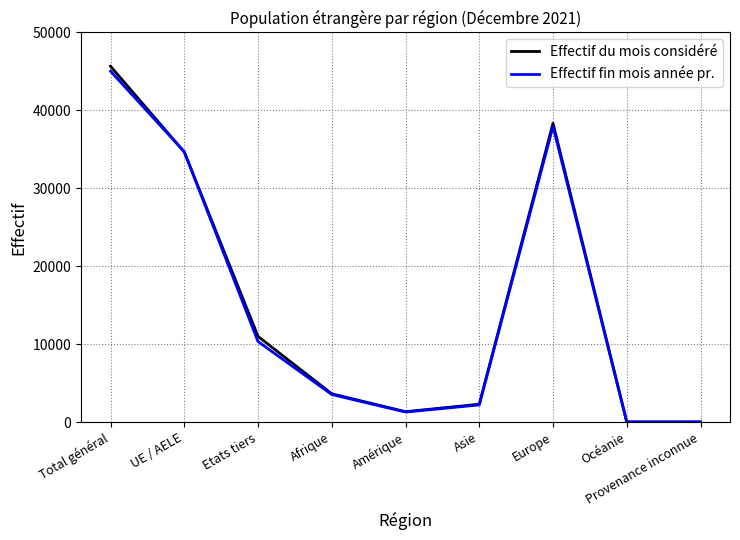

Which series changed the most between Etats tiers and Océanie?

Effectif du mois considéré